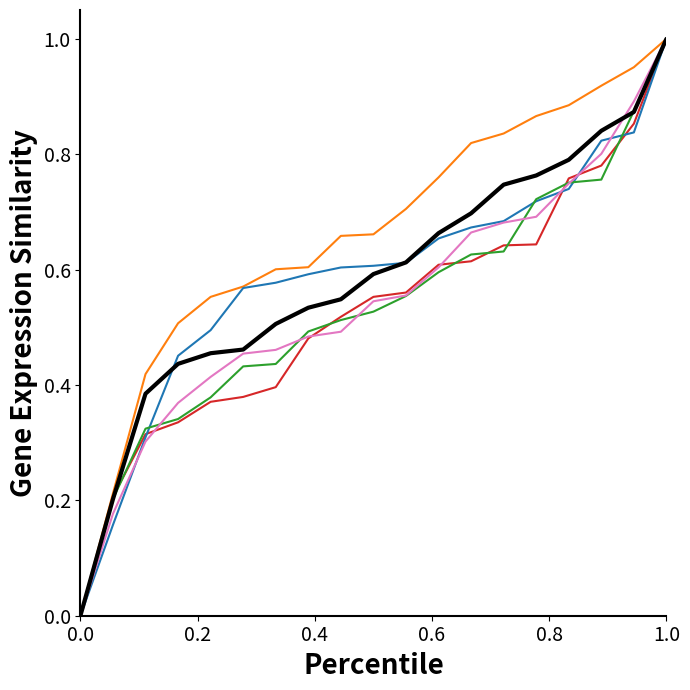

How many lines are shown in the chart?

6